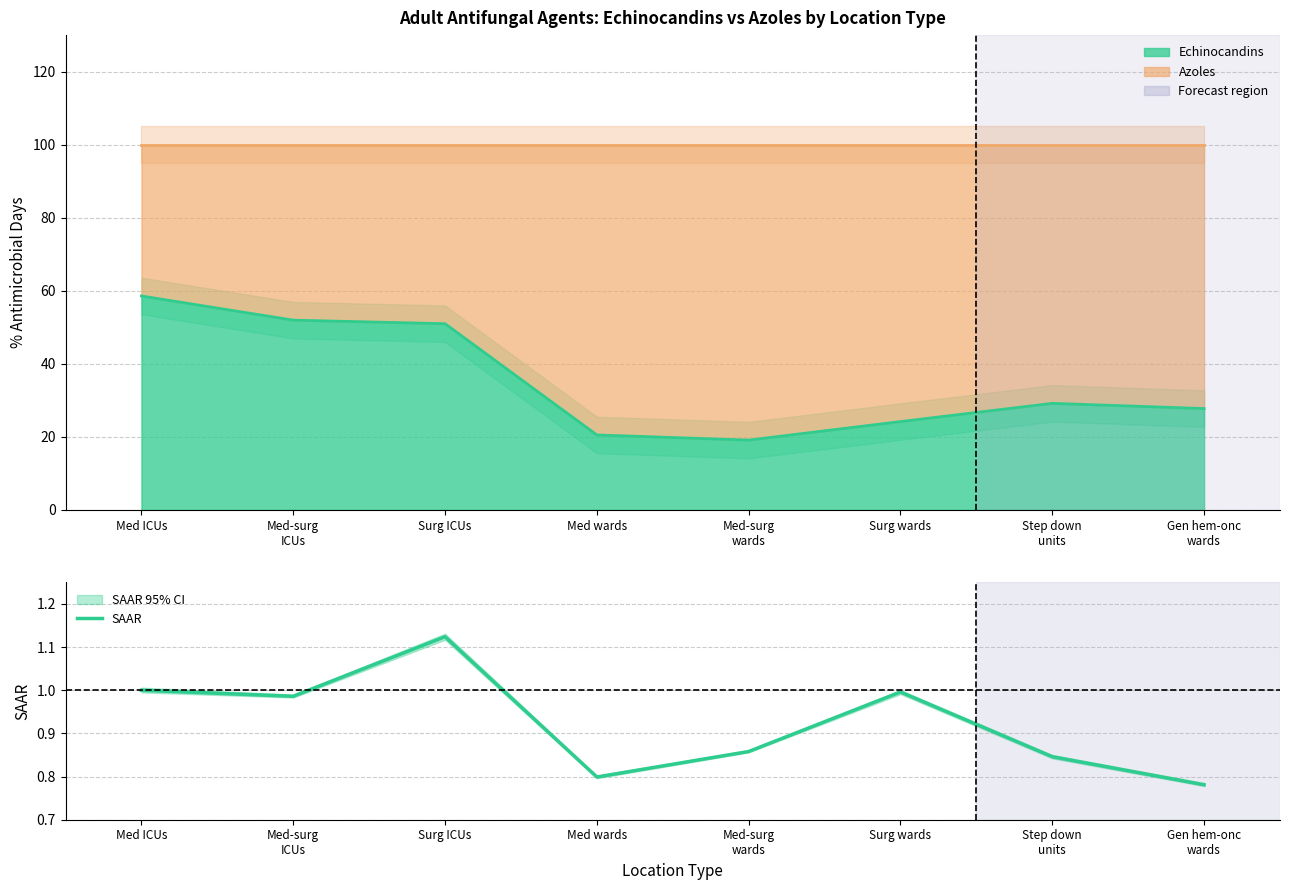

Read the value at Med-surg
wards.

0.9